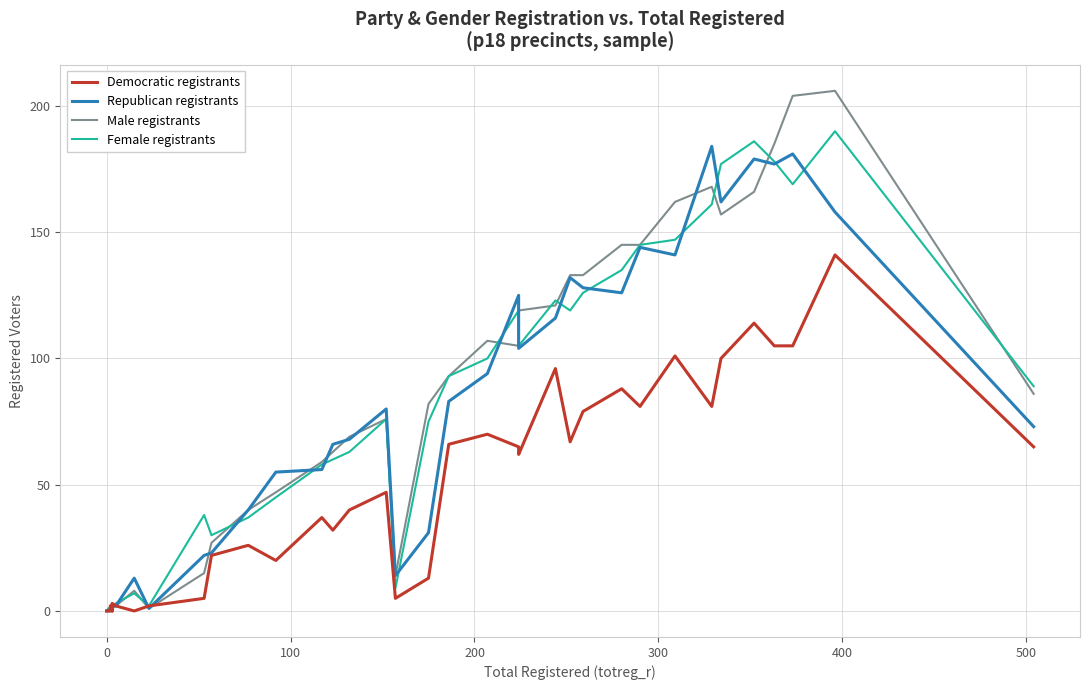

Which series has the largest total across all categories?

Male registrants